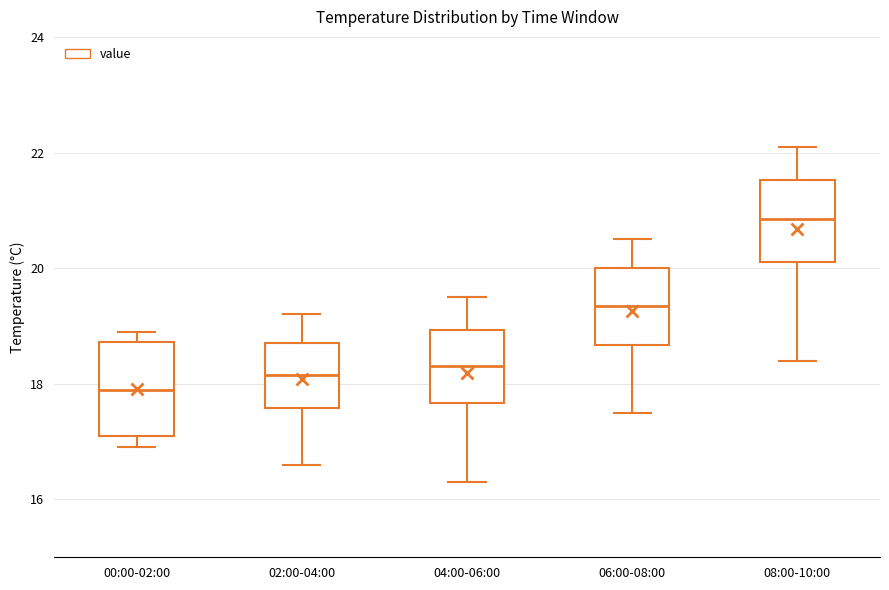

Which box's median line is the highest?

08:00-10:00